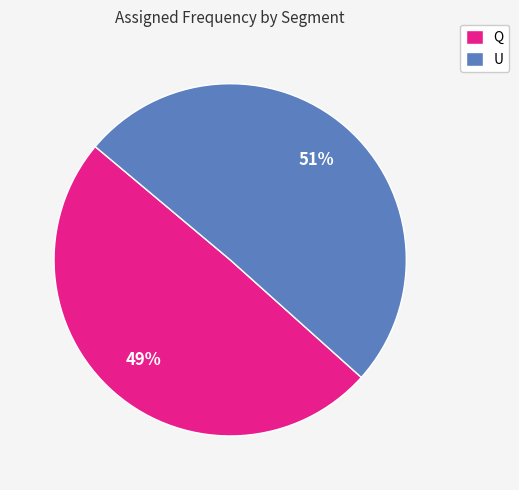

Count the number of slices in the pie.

2